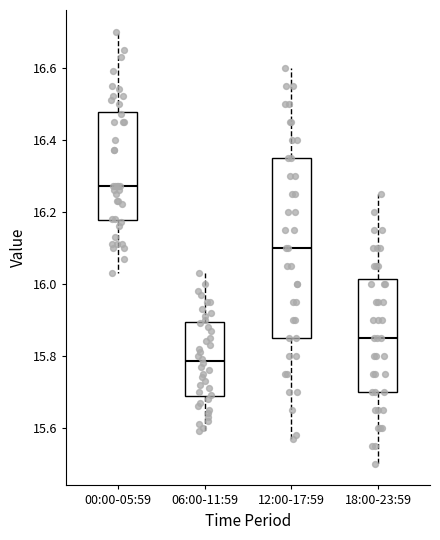

Which box is the tallest, from its lower edge to its upper edge?

12:00-17:59